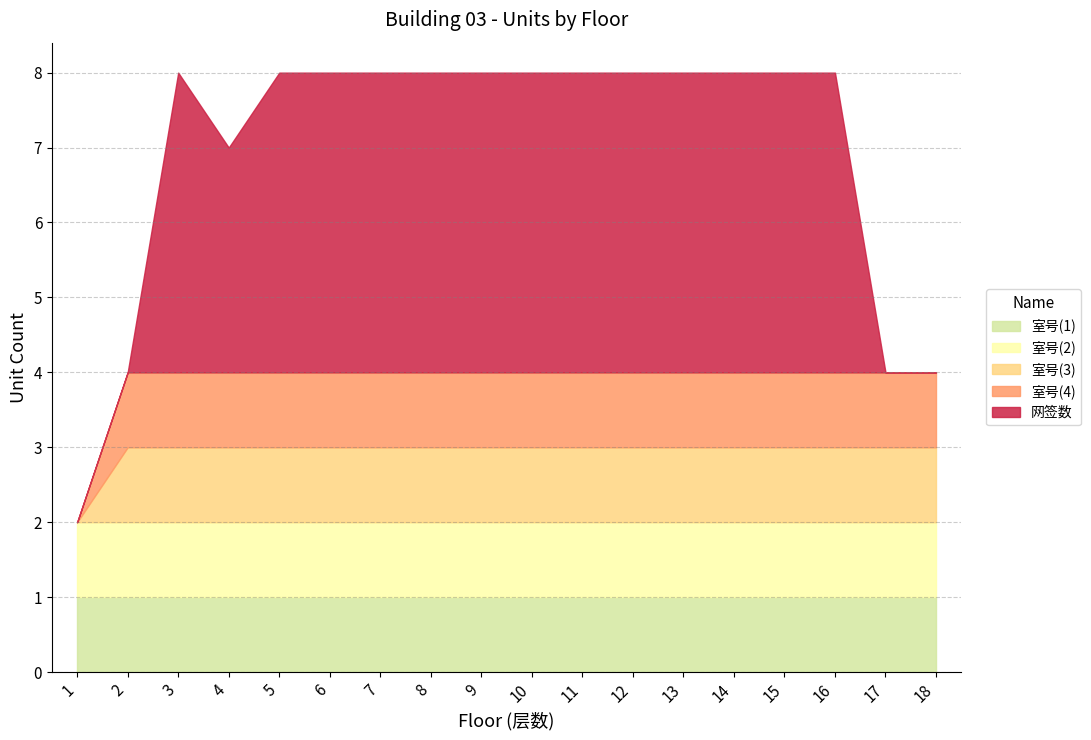

What are all the series names shown in the legend?

室号(1), 室号(2), 室号(3), 室号(4), 网签数